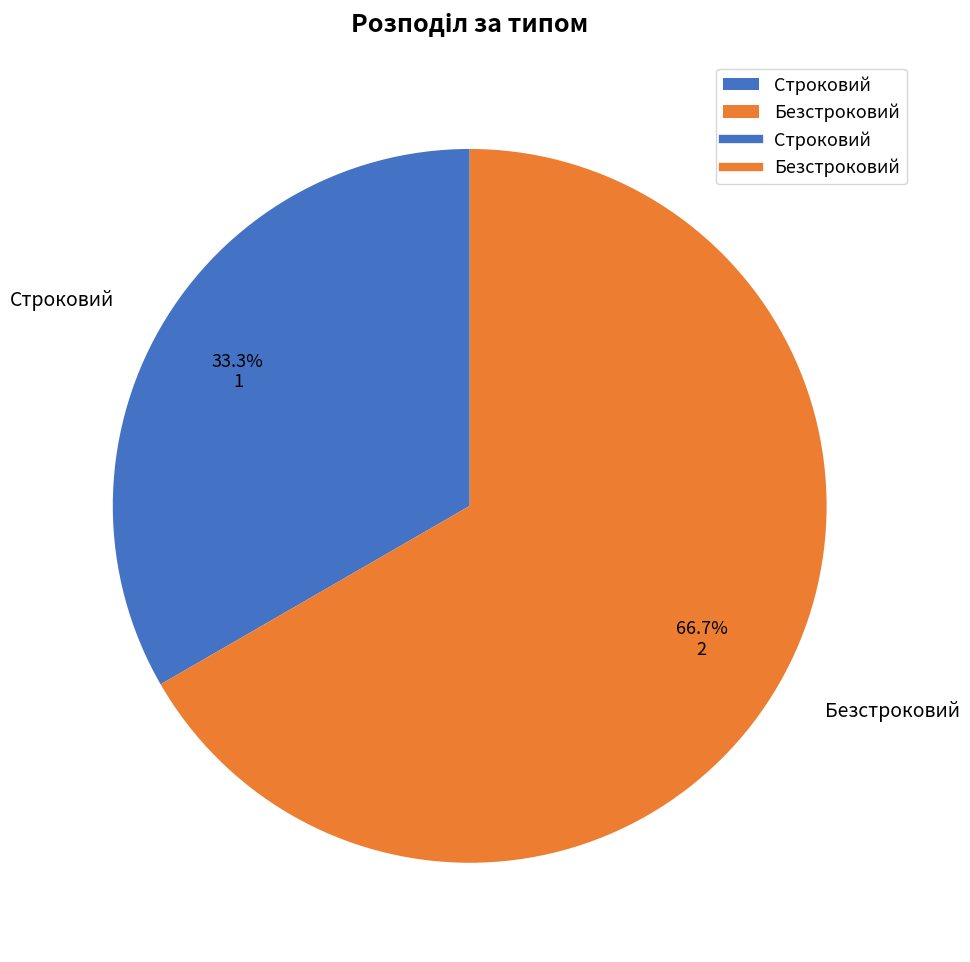

Combined, what portion of the pie is Безстроковий and Строковий?

100.0%